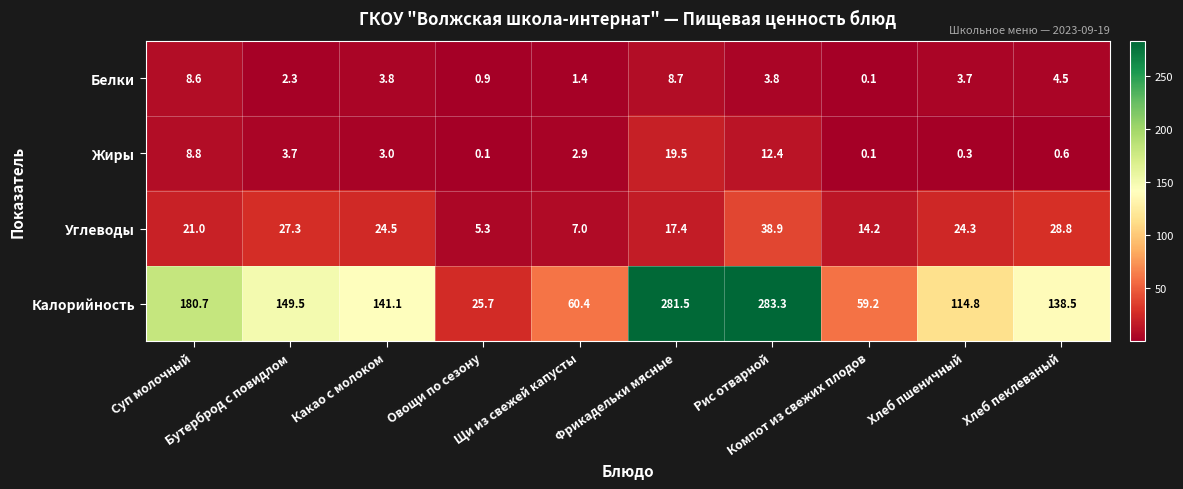

What is the highest value of the Жиры series?

19.5